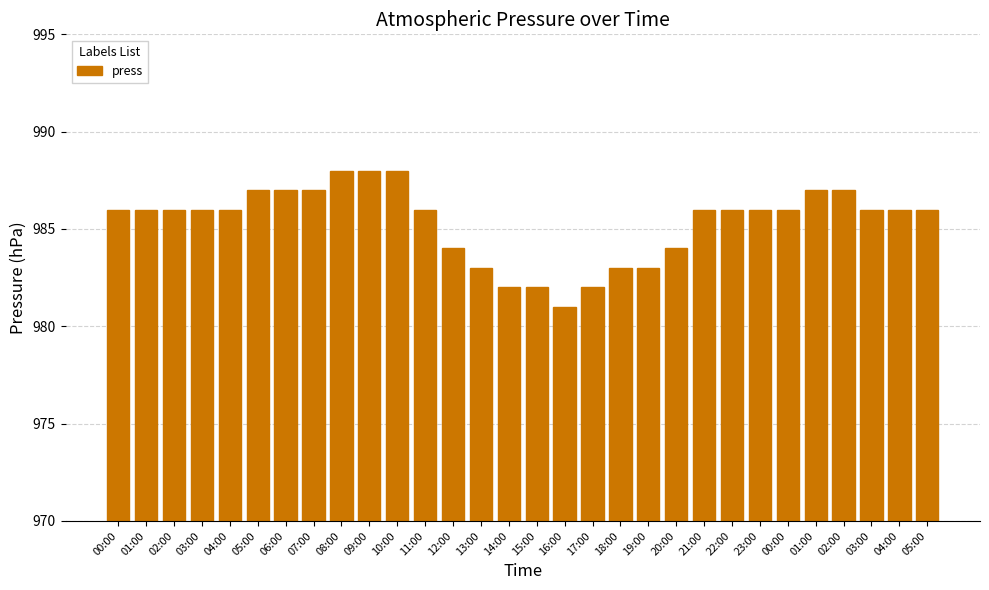

Are the bars horizontal?

No